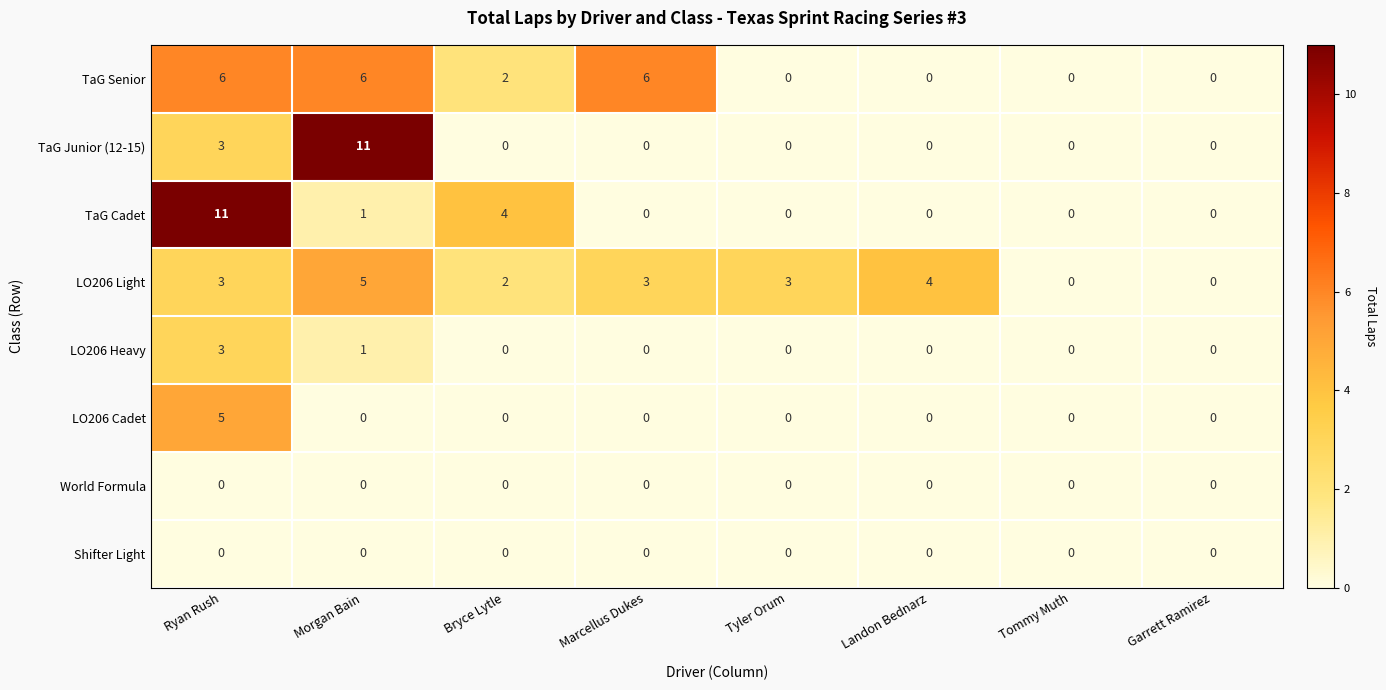

How many TaG Senior values are between 0 and 6?

8